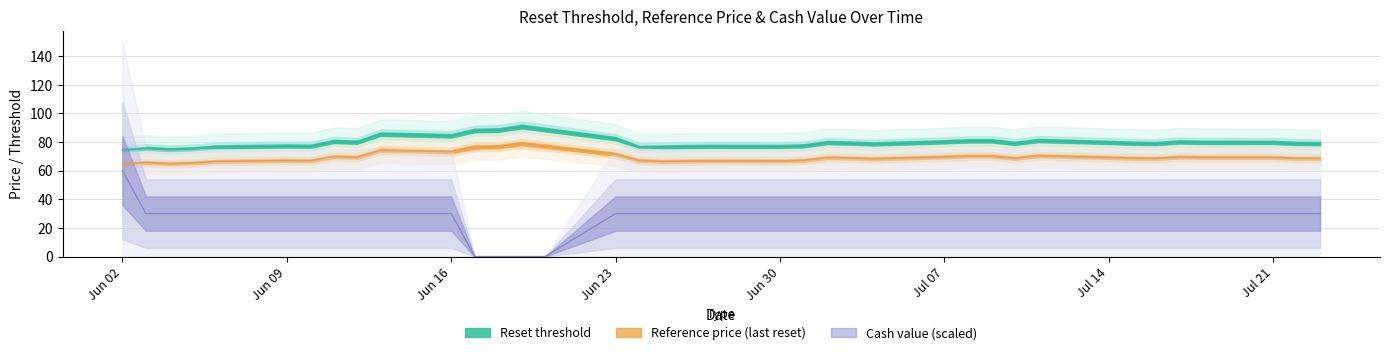

Rank the categories by Reset threshold value from highest to lowest.

24, 23, 25, 26, 28, 27, 22, 8, 10, 11, 30, 12, 4, 29, 3, 2, 7, 15, 14, 6, 9, 1, 5, 0, 13, 16, 32, 31, 18, 17, 19, 33, 20, 21, 36, 34, 35, 37